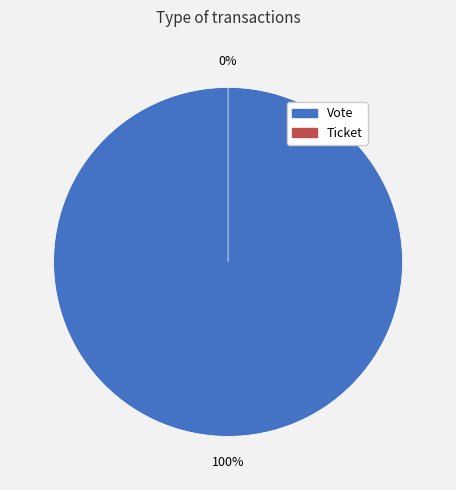

True or false: Vote accounts for 100% of the total.

True